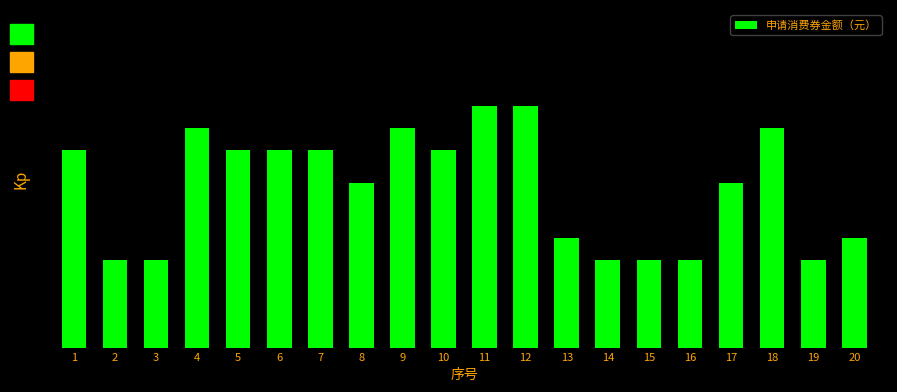

List the labels in order of value, largest first.

11, 12, 4, 9, 18, 1, 5, 6, 7, 10, 8, 17, 13, 20, 2, 3, 14, 15, 16, 19